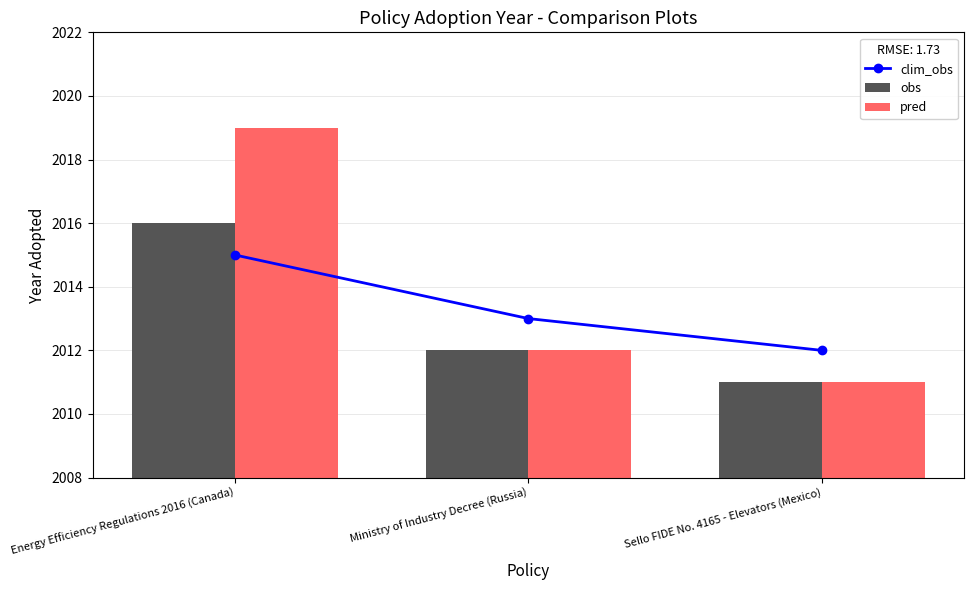

List the series in order of their overall mean, highest first.

pred, clim_obs, obs